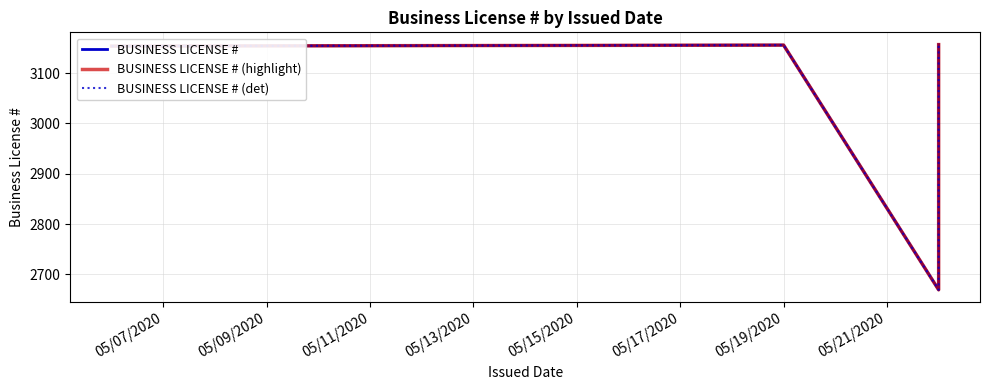

At which label does BUSINESS LICENSE # first exceed 3156?

05/13/2020